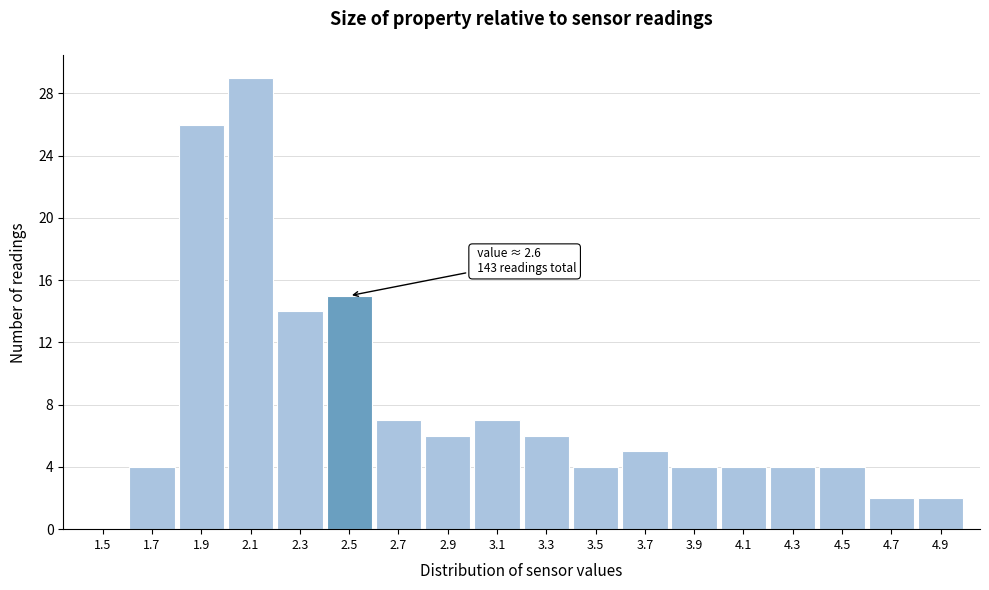

Reading left to right, extract all data points from this chart.

1.5=0	1.7=4	1.9=26	2.1=29	2.3=14	2.5=15	2.7=7	2.9=6	3.1=7	3.3=6	3.5=4	3.7=5	3.9=4	4.1=4	4.3=4	4.5=4	4.7=2	4.9=2